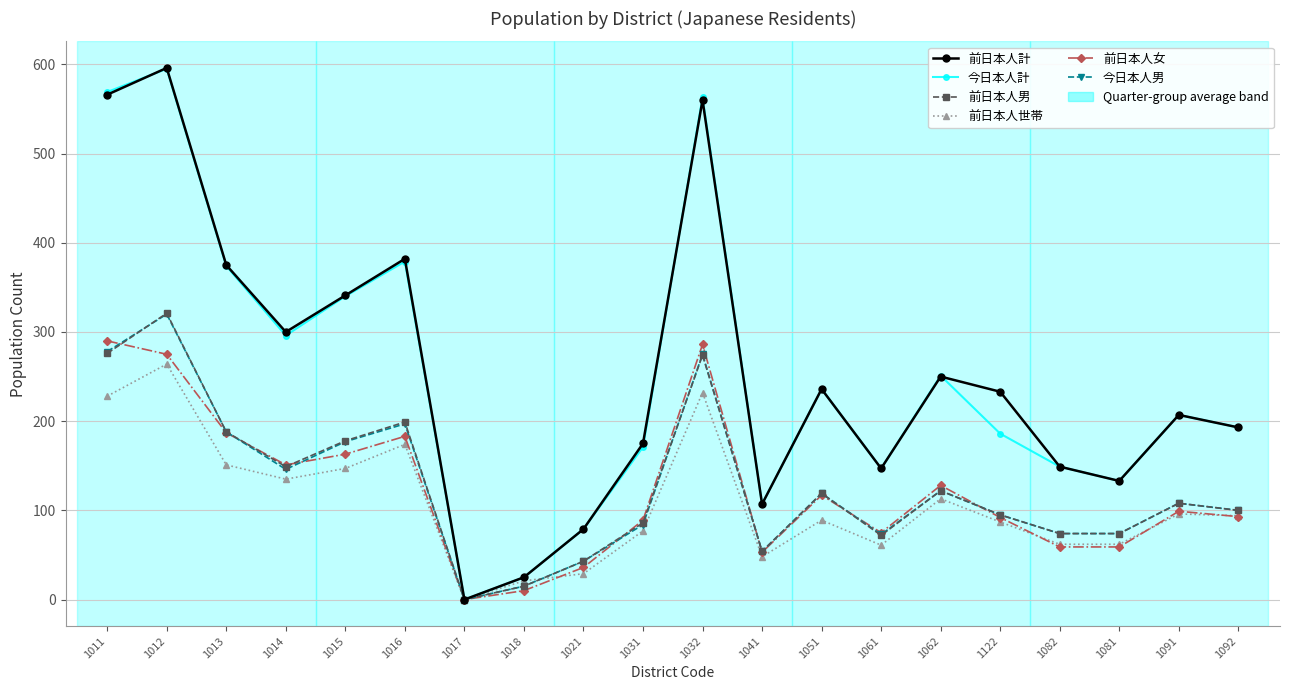

What is the maximum value shown in the chart?

596